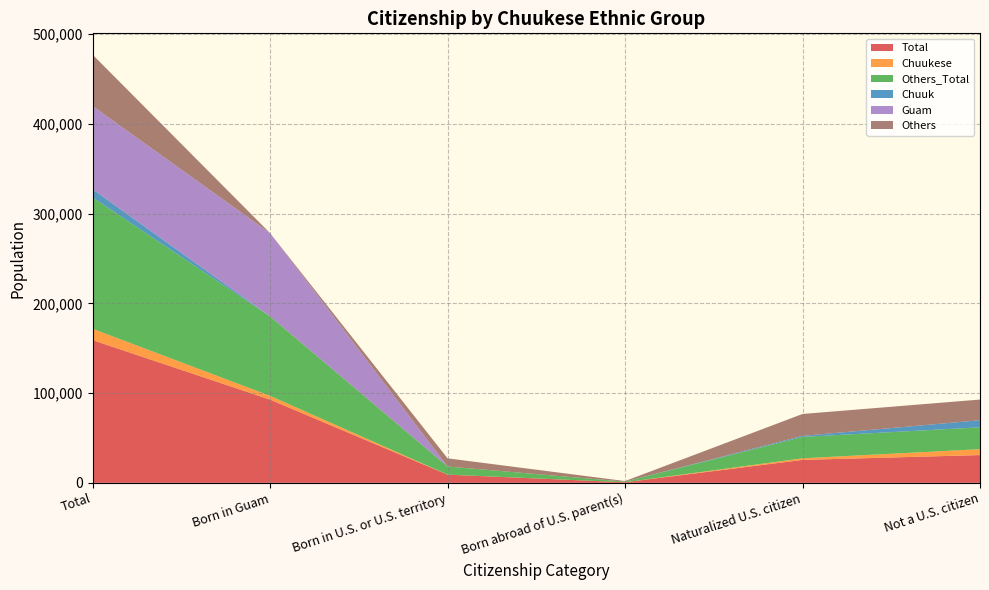

Reading left to right, extract all data points from this chart.

Total: Total=159040	Born in Guam=92750	Born in U.S. or U.S. territory=9100	Born abroad of U.S. parent(s)=665	Naturalized U.S. citizen=25585	Not a U.S. citizen=30940
Chuukese: Total=12635	Born in Guam=4200	Born in U.S. or U.S. territory=70	Born abroad of U.S. parent(s)=0	Naturalized U.S. citizen=1785	Not a U.S. citizen=6580
Others_Total: Total=146405	Born in Guam=88550	Born in U.S. or U.S. territory=9030	Born abroad of U.S. parent(s)=665	Naturalized U.S. citizen=23800	Not a U.S. citizen=24360
Chuuk: Total=9100	Born in Guam=0	Born in U.S. or U.S. territory=0	Born abroad of U.S. parent(s)=0	Naturalized U.S. citizen=1190	Not a U.S. citizen=7910
Guam: Total=92750	Born in Guam=92750	Born in U.S. or U.S. territory=0	Born abroad of U.S. parent(s)=0	Naturalized U.S. citizen=0	Not a U.S. citizen=0
Others: Total=57190	Born in Guam=0	Born in U.S. or U.S. territory=9100	Born abroad of U.S. parent(s)=665	Naturalized U.S. citizen=24395	Not a U.S. citizen=23030